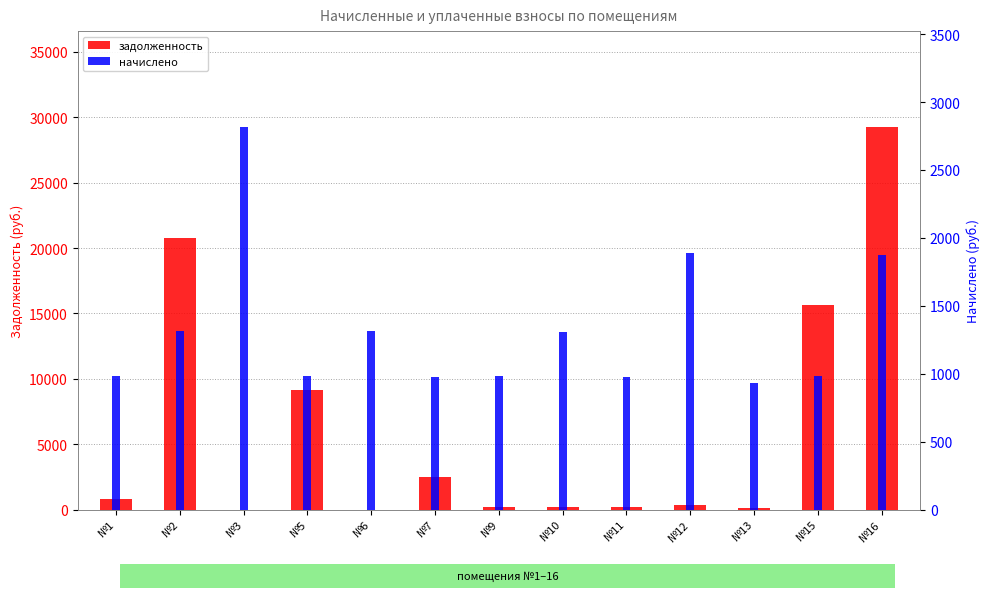

Which series has the largest range (max minus min)?

задолженность